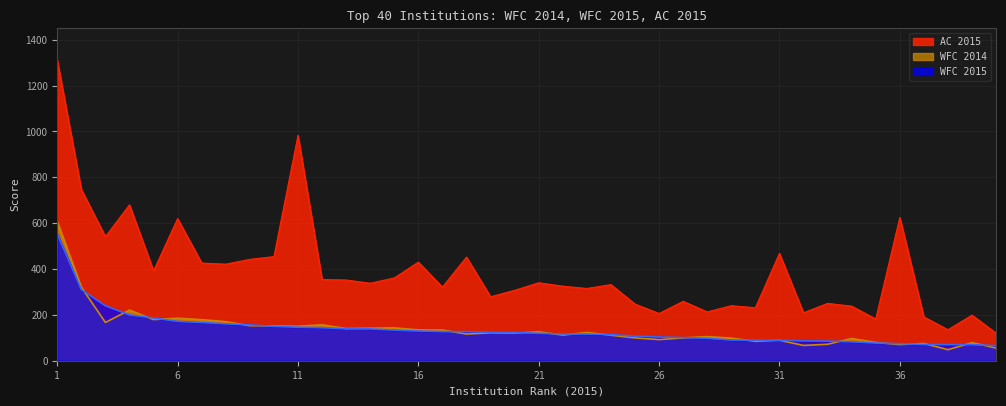

What is the value of the AC 2015 point at the 18th from the left?

452.0